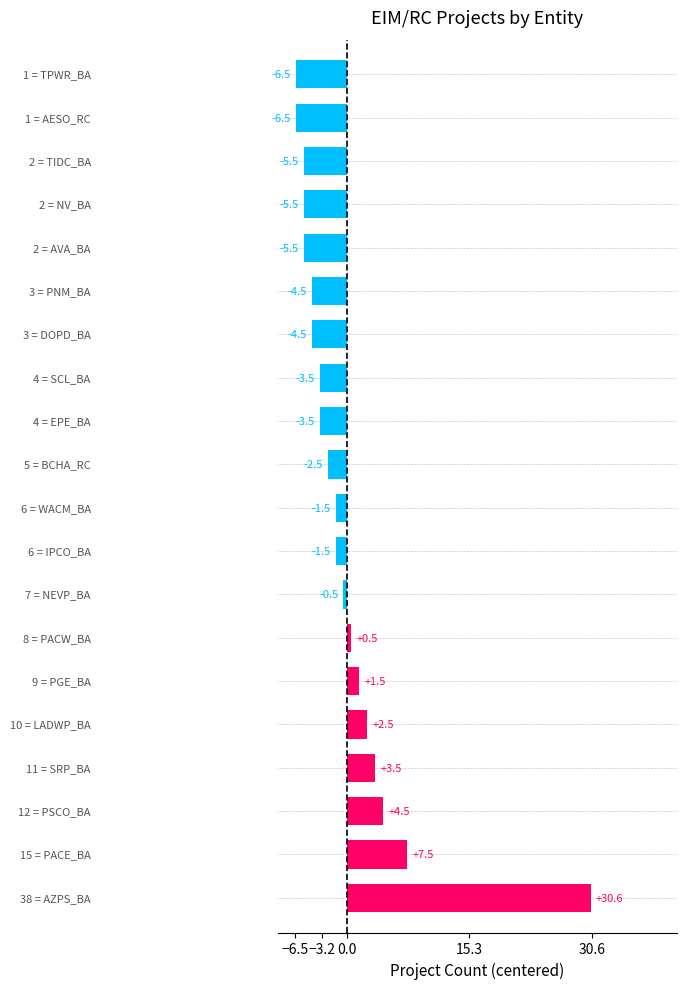

What is the maximum value shown in the chart?

30.6